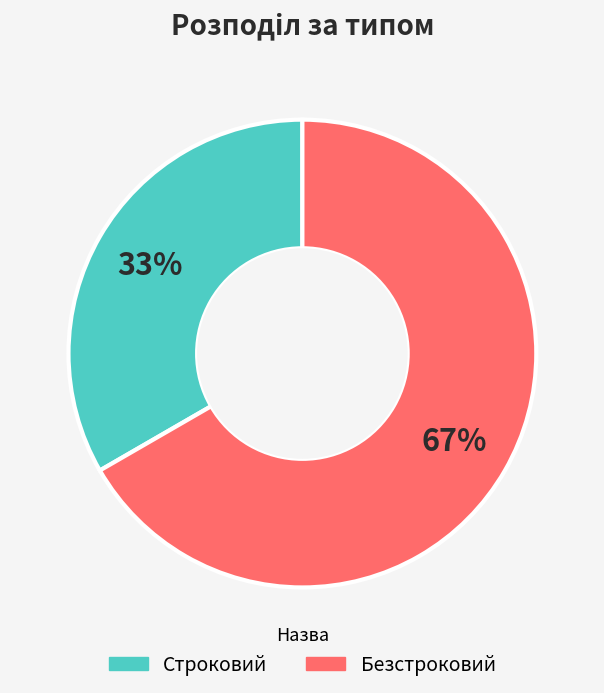

Is there a majority slice in this chart?

Yes